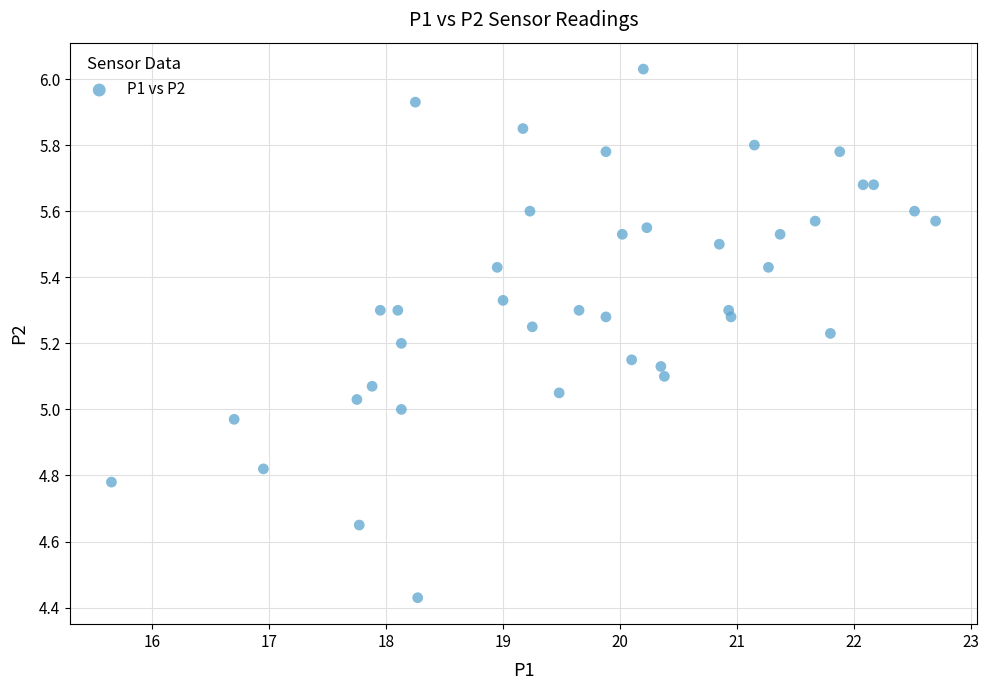

What is the range of Y values (max minus min)?

1.6